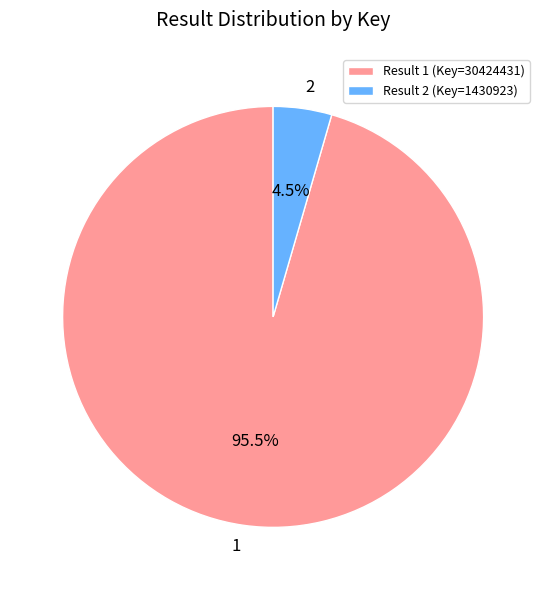

Does 2 account for over 50% of the chart?

No